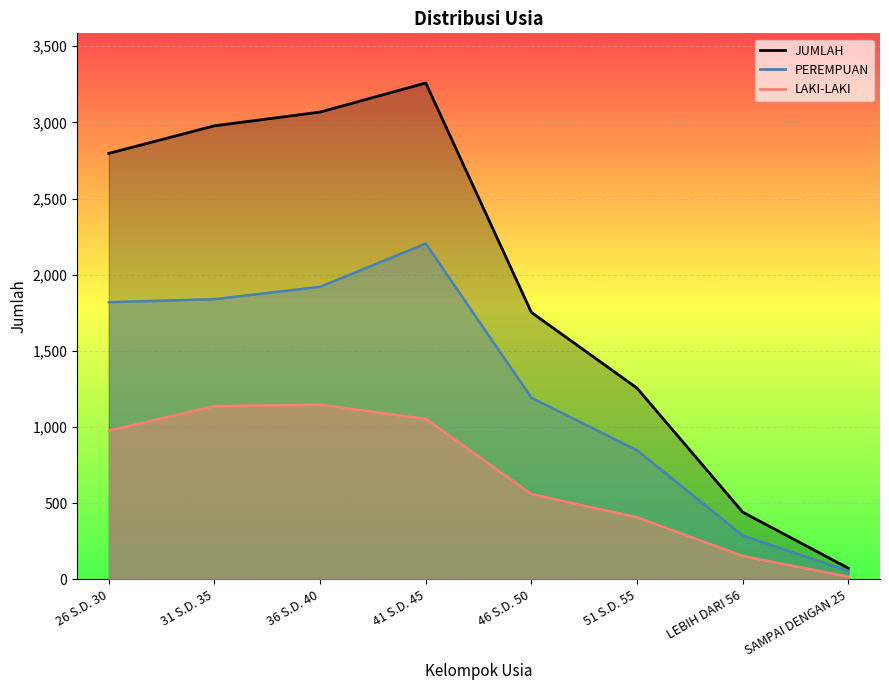

What is the spread (max minus min) of values at 51 S.D. 55?

848